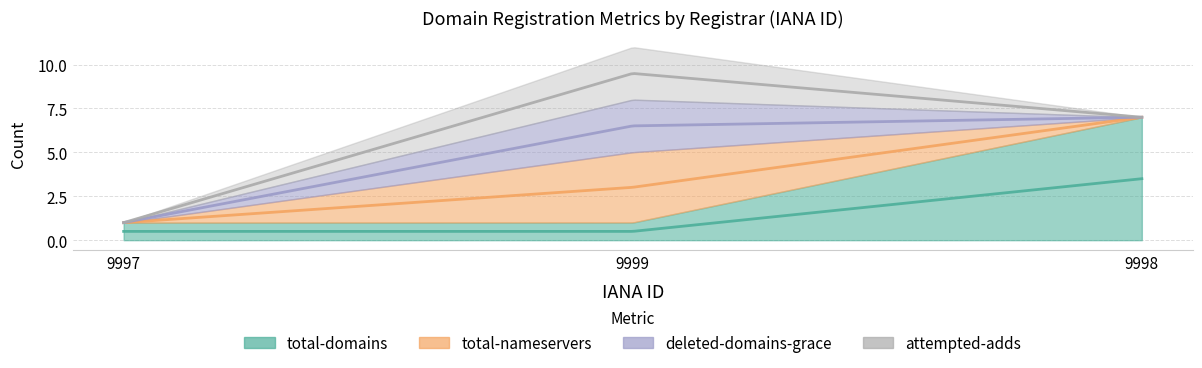

What is the label of the 3rd point from the right?

9997